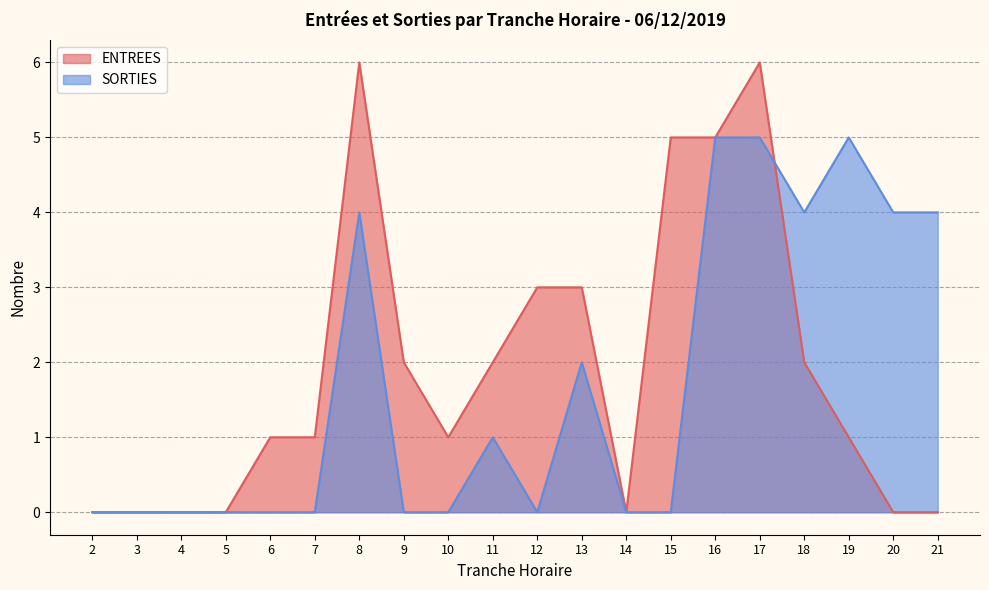

Does the chart have visible grid lines?

Yes